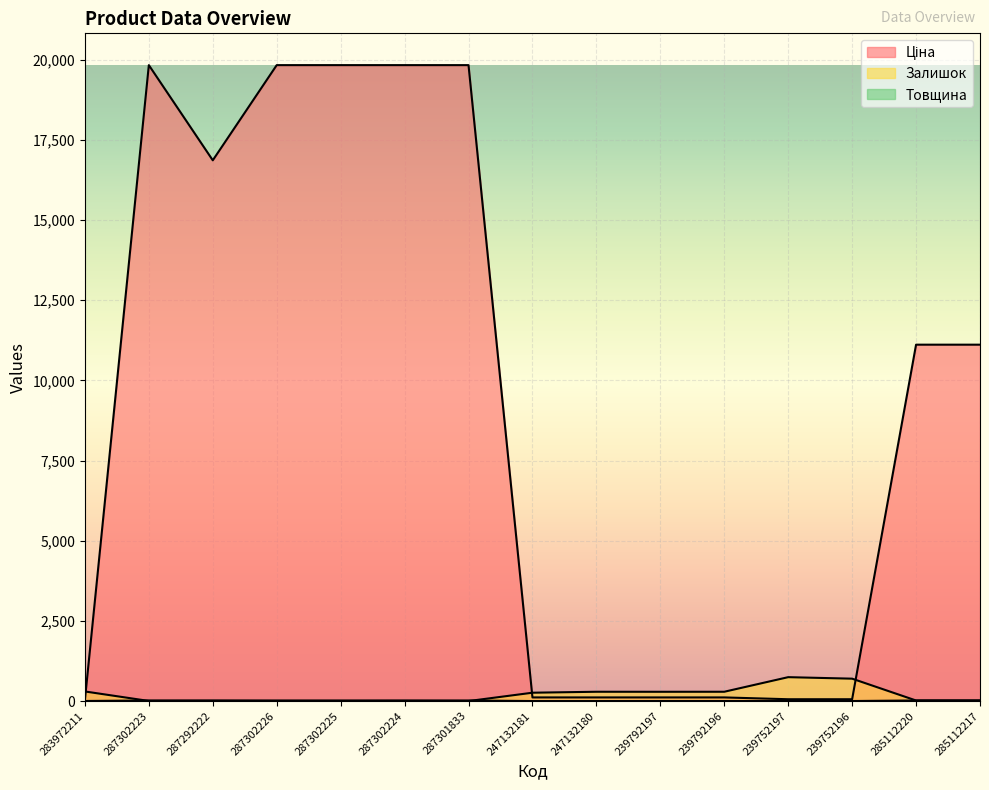

Which series ends up on top after the final intersection of Товщина and Залишок?

Товщина